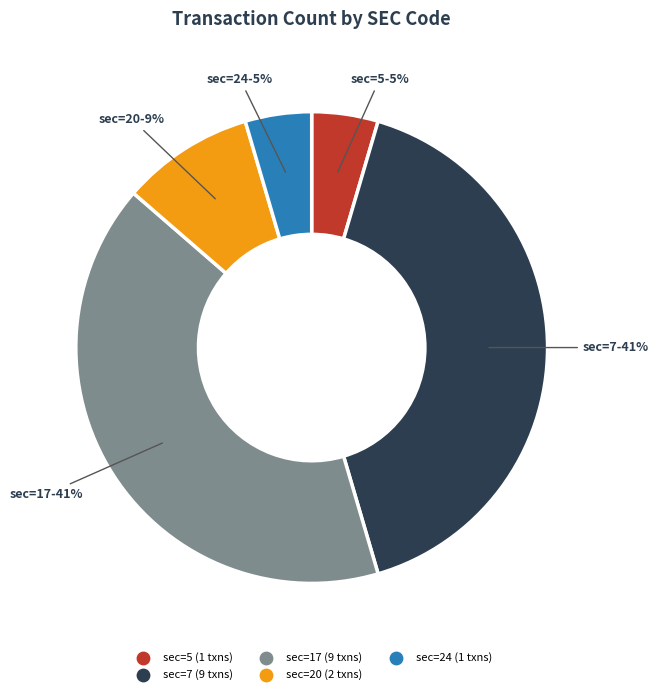

To the nearest percent, what is the average slice percentage?

20%